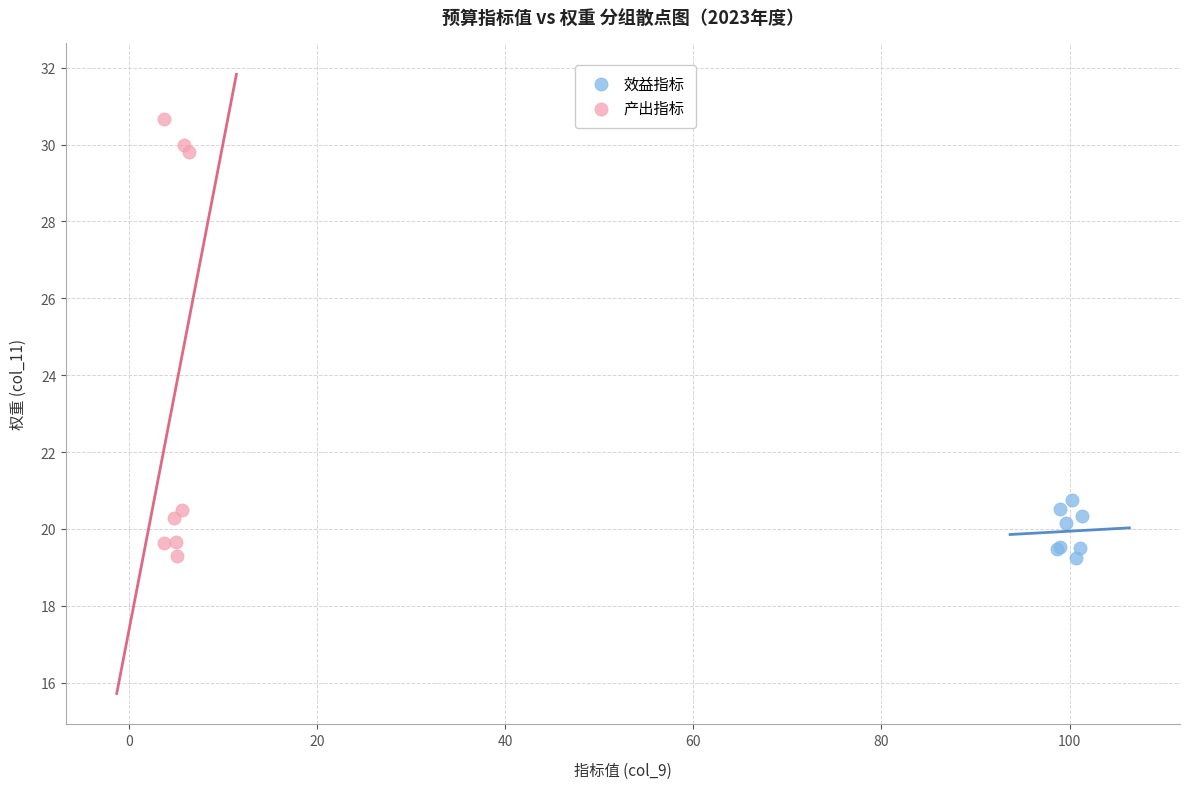

Which series reaches the maximum Y coordinate?

产出指标